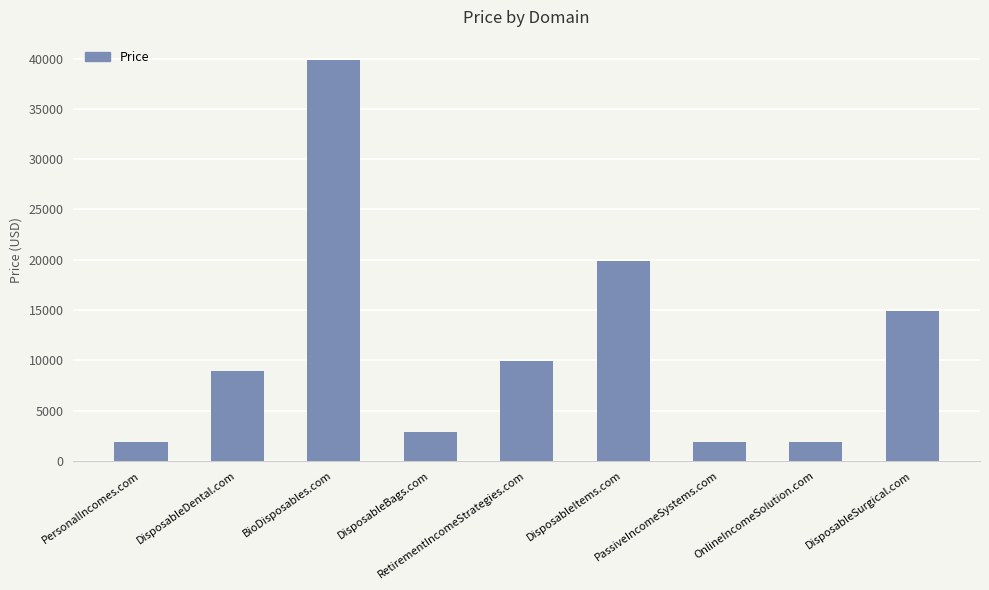

What is the greatest value displayed?

39888